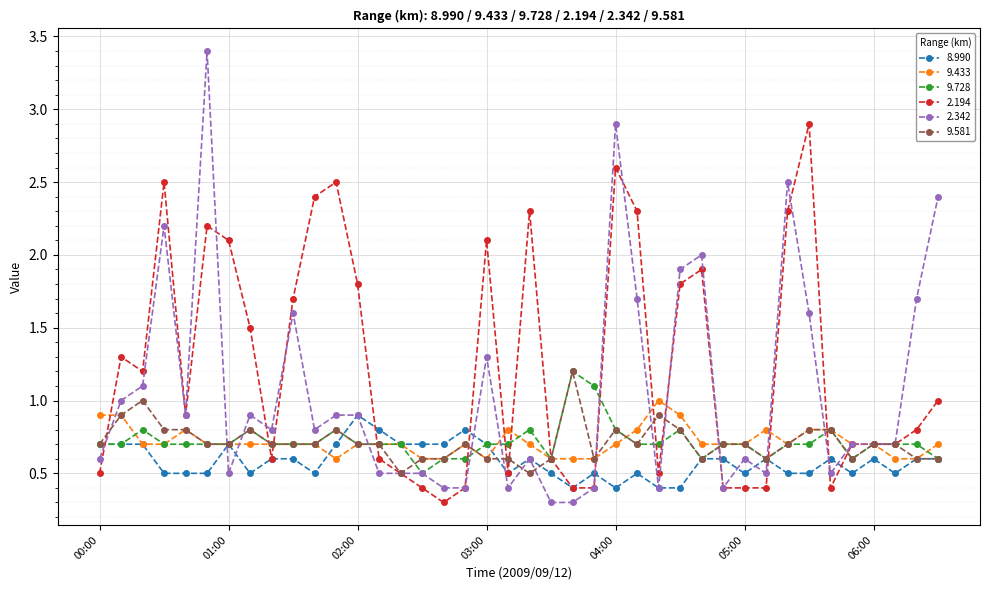

What is the value of the 2.342 point at the 8th from the left?

0.9